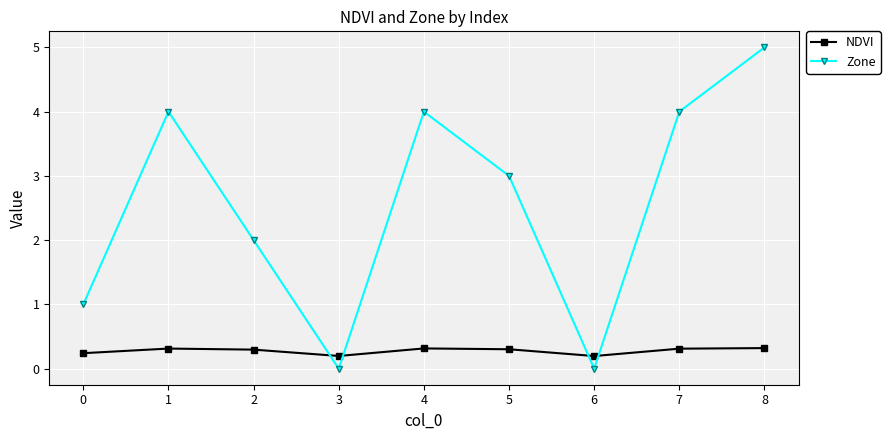

How many times do NDVI and Zone cross each other?

4